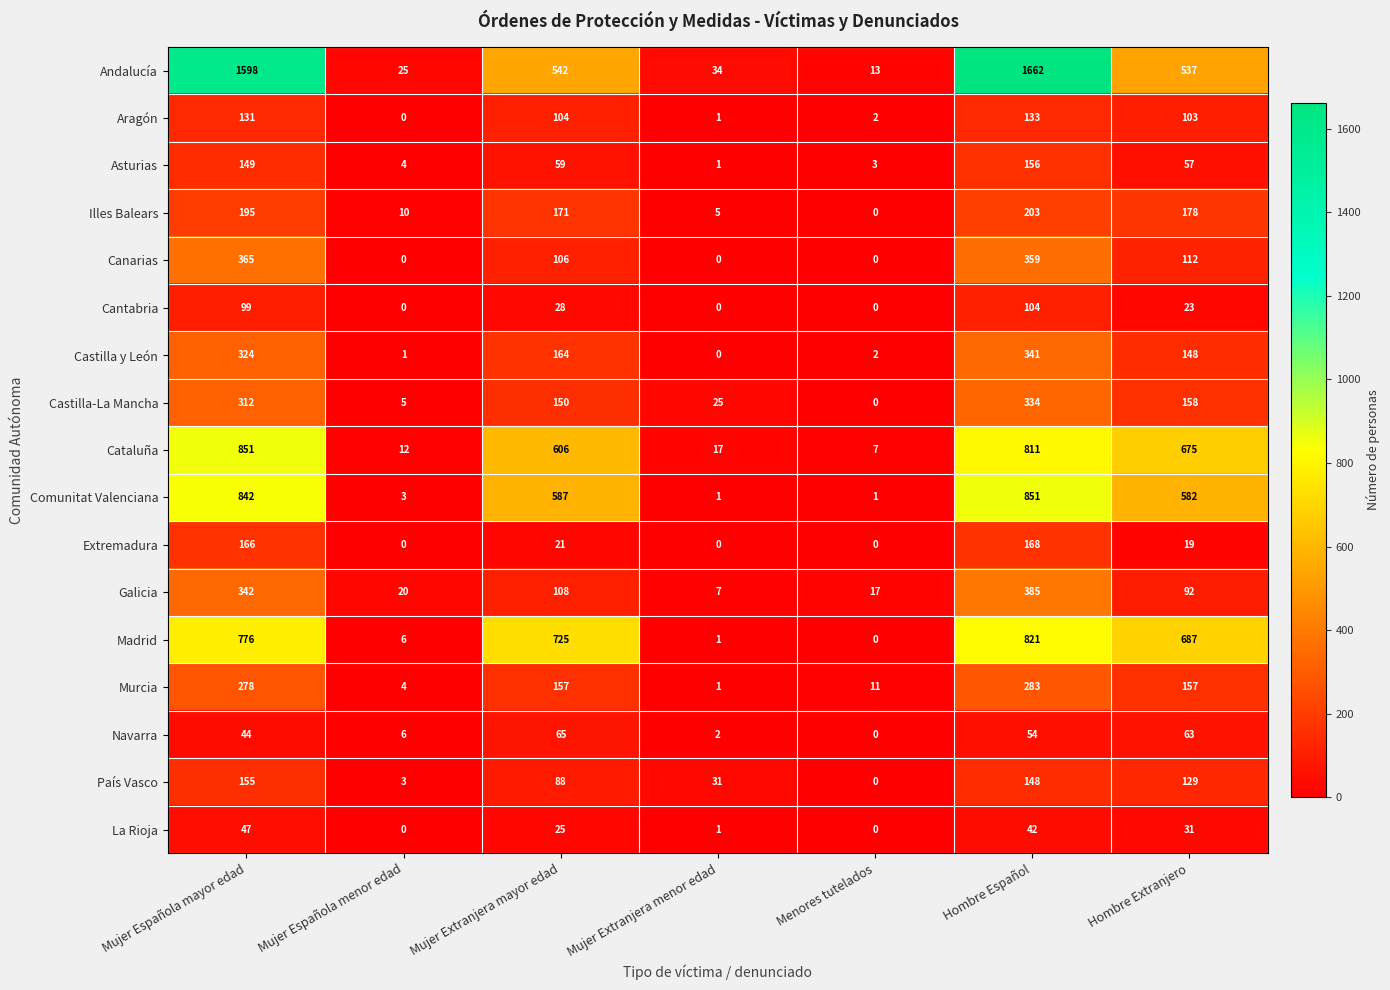

How many distinct data groups are displayed?

17